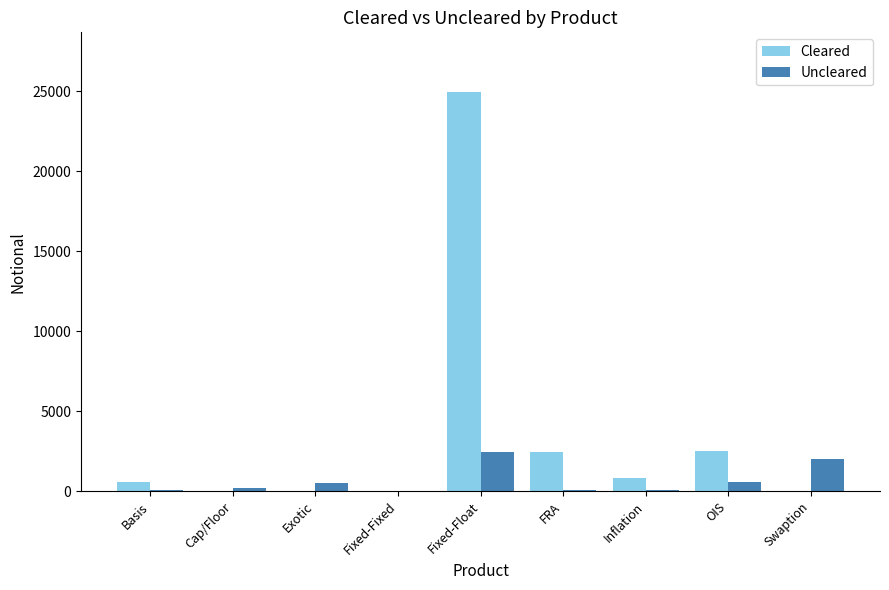

What is the maximum value for Cleared?

24937